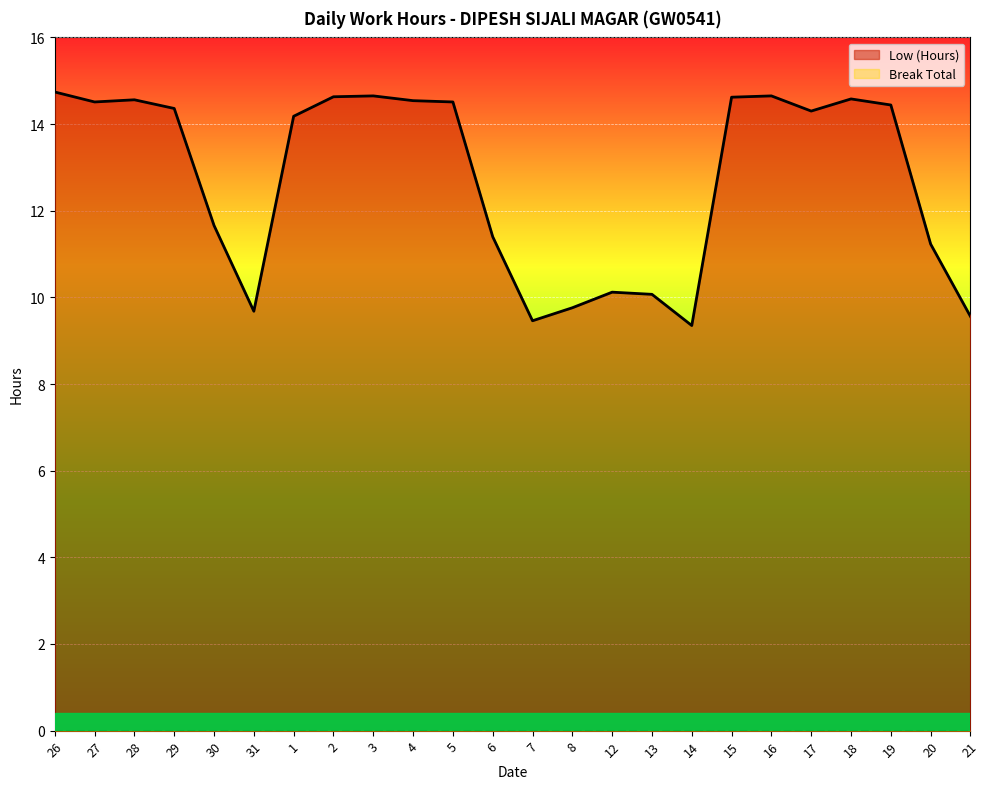

How many points are higher than both their immediate neighbors (excluding endpoints)?

5